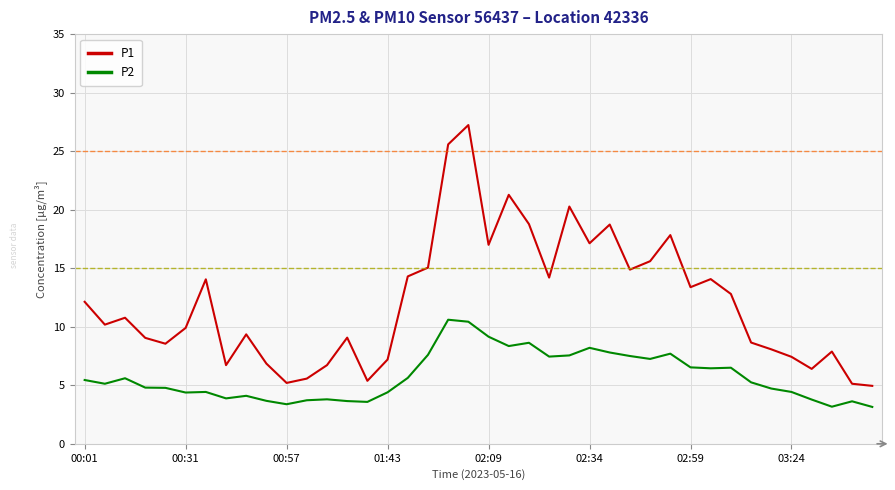

What is the maximum value for P2?

10.6